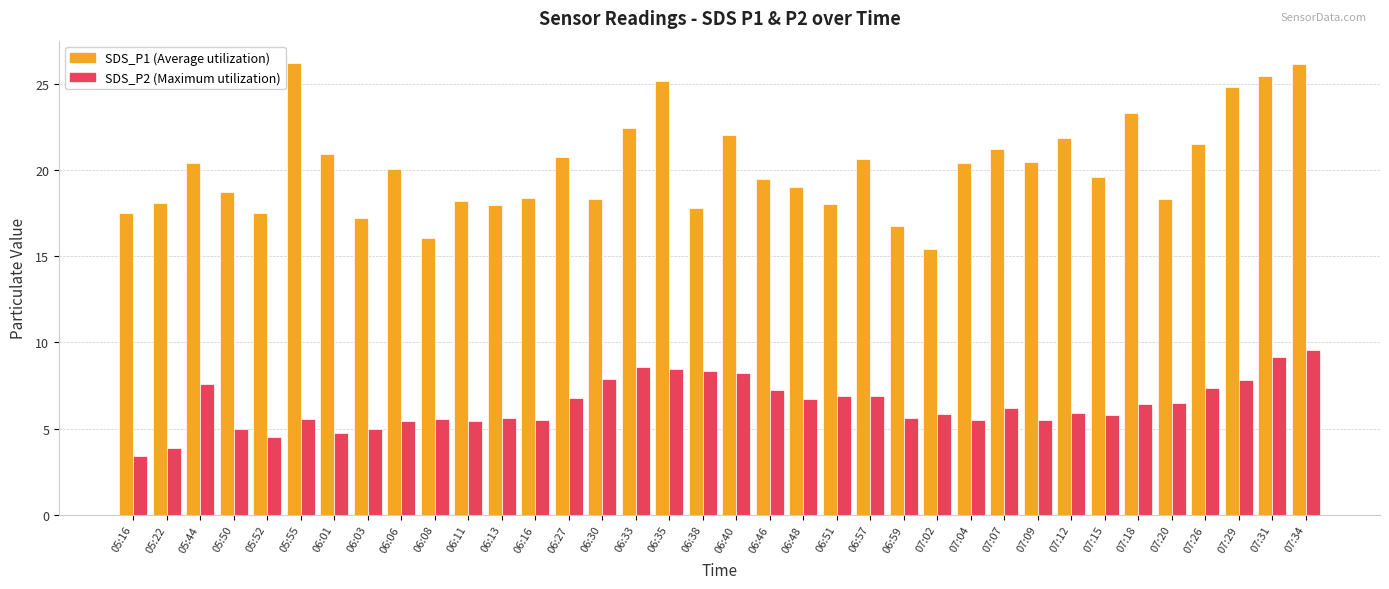

What is the greatest value displayed?

26.2